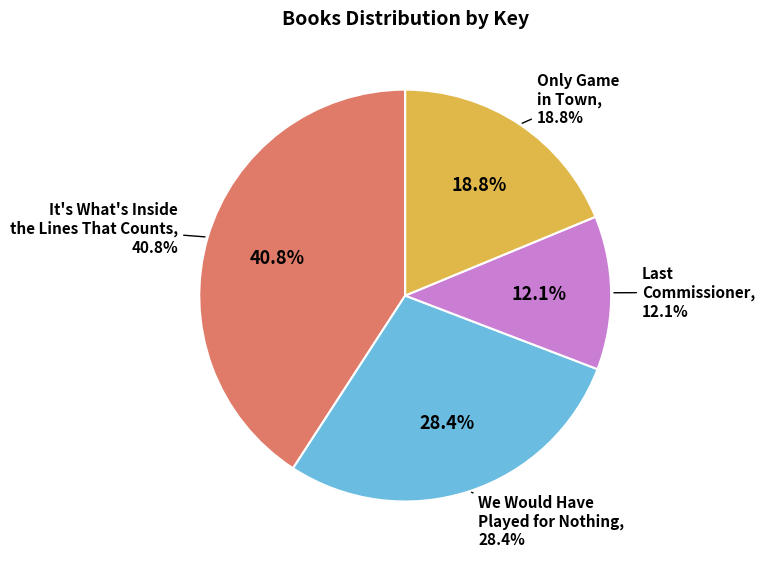

Is it true that Only Game
in Town is 5% of the pie?

False